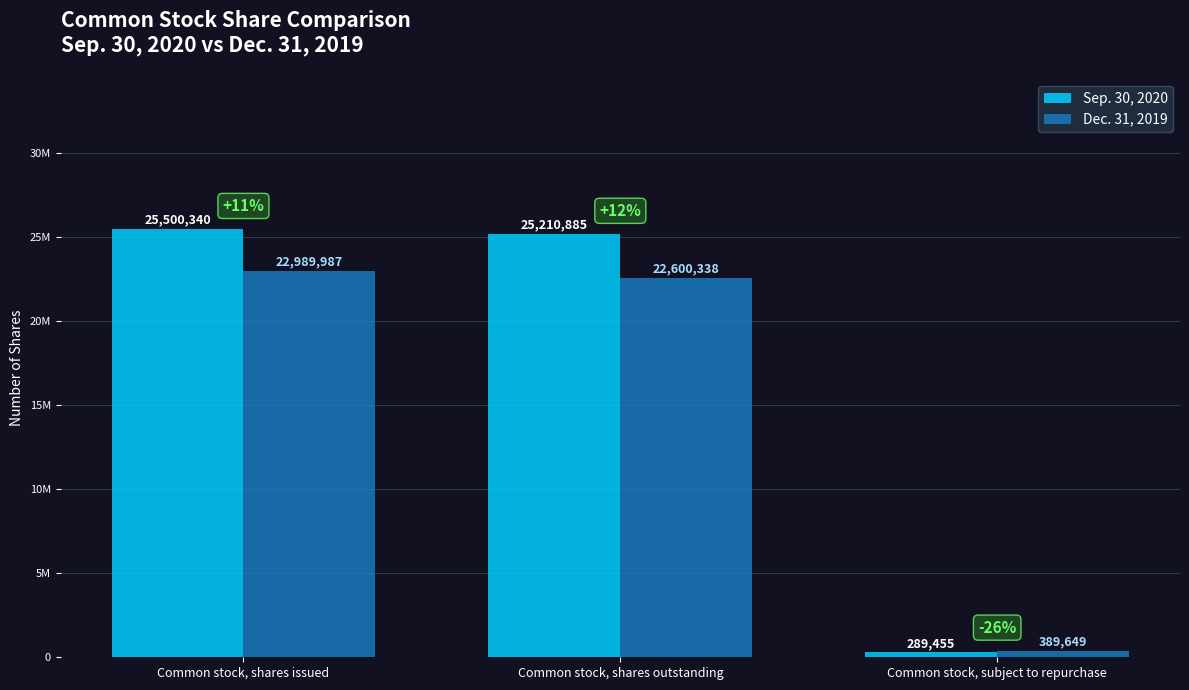

What position from the right is Common stock, subject to repurchase?

1